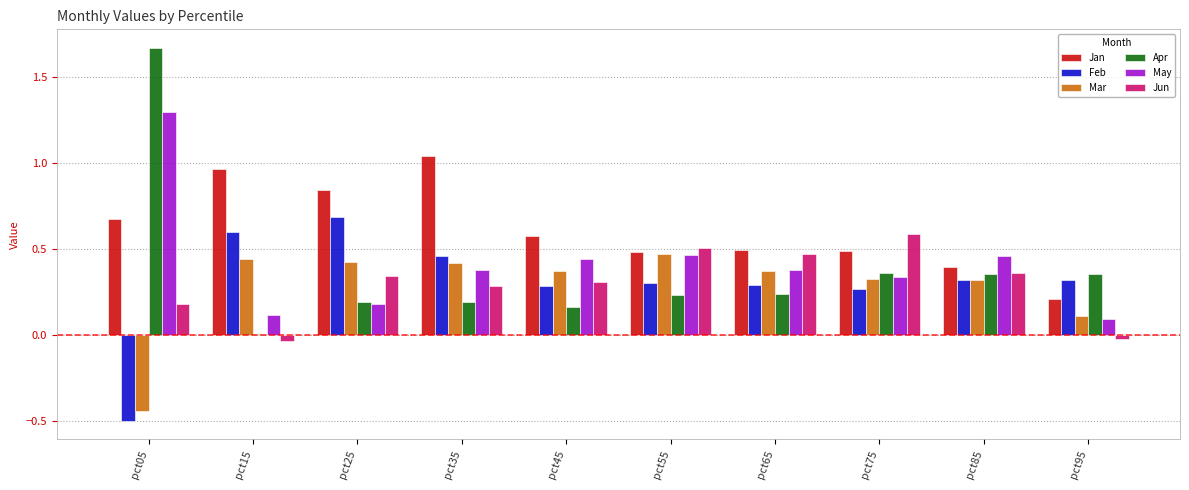

Is it true that Apr equals 0.2 at pct85?

False